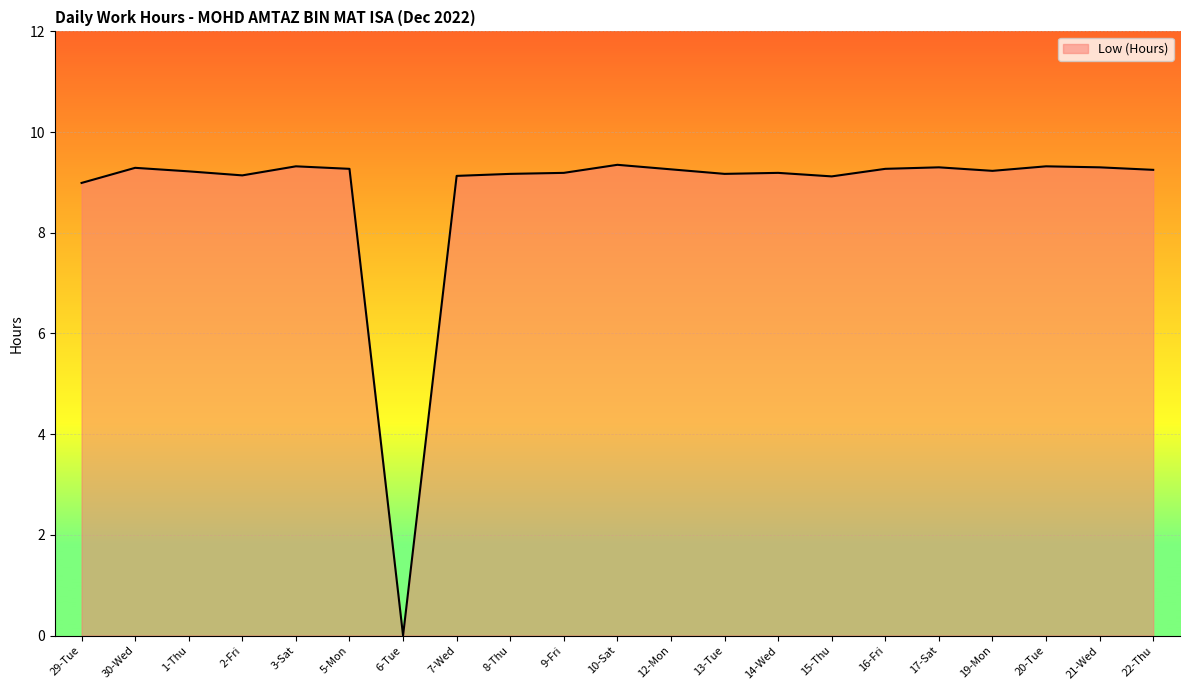

How many positive values are there?

20